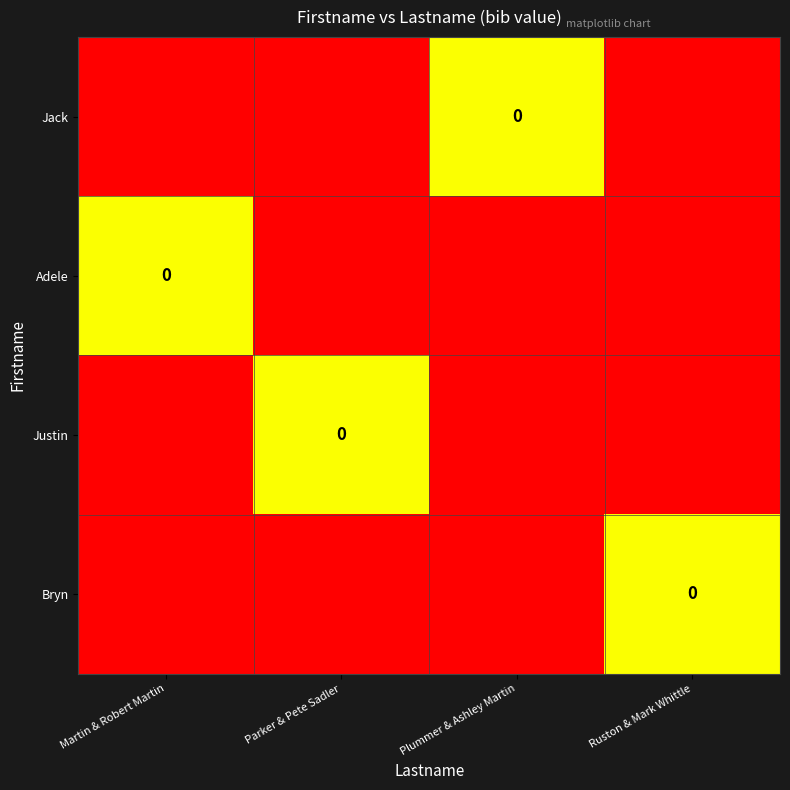

How many values in the Jack series exceed -1?

1